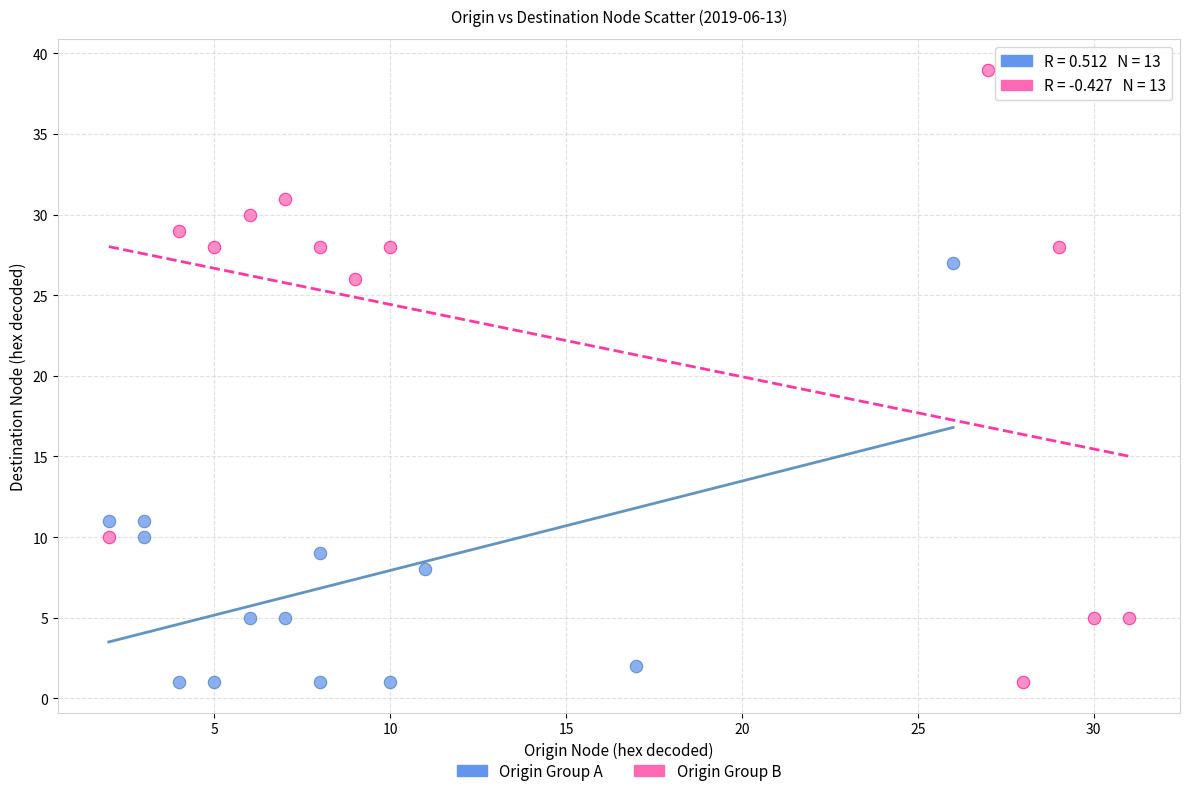

Which series has the widest spread of Y values?

Origin Group B